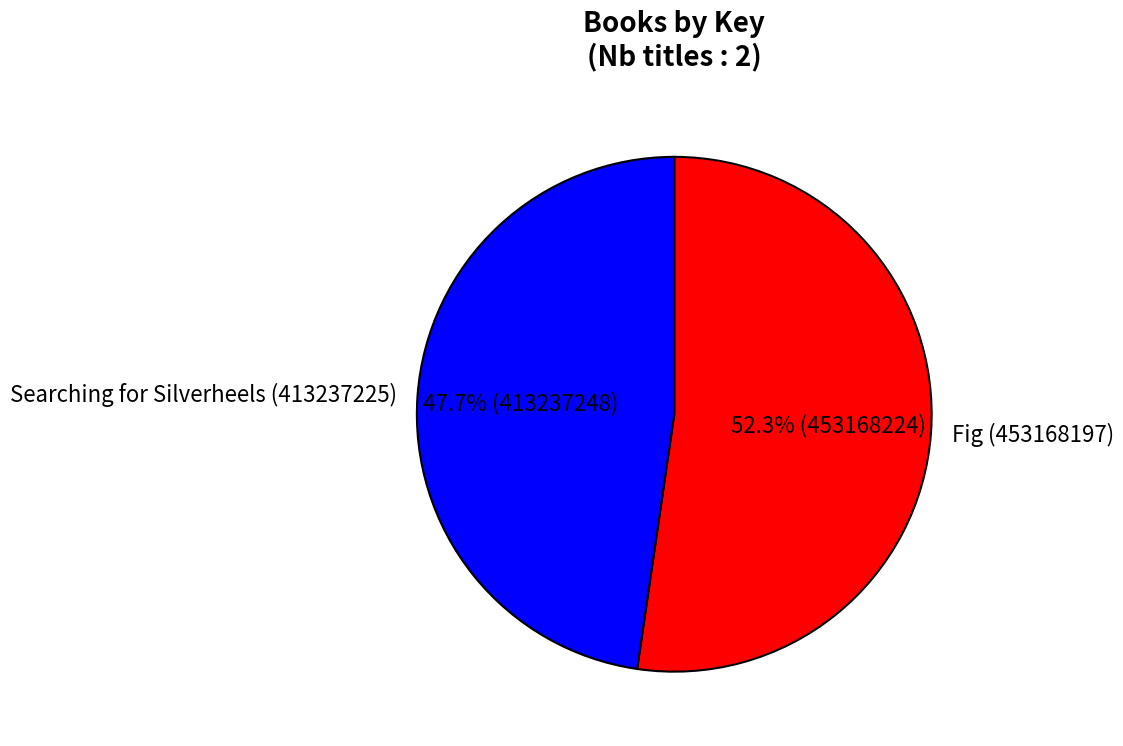

What portion of the pie excludes Searching for Silverheels (413237225)?

52.3%